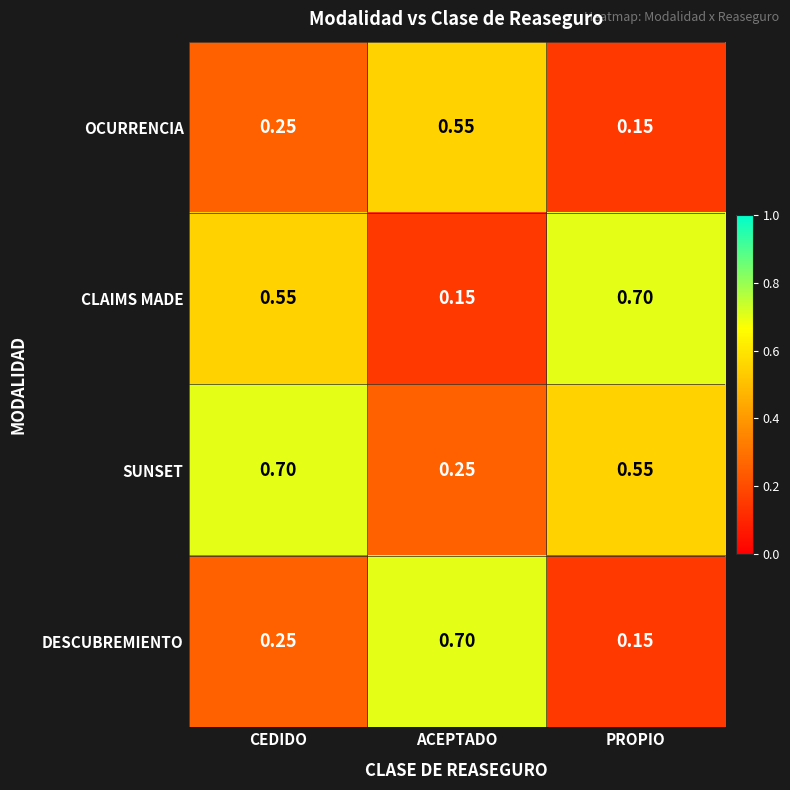

List the series in order of their overall mean, highest first.

SUNSET, CLAIMS MADE, DESCUBREMIENTO, OCURRENCIA